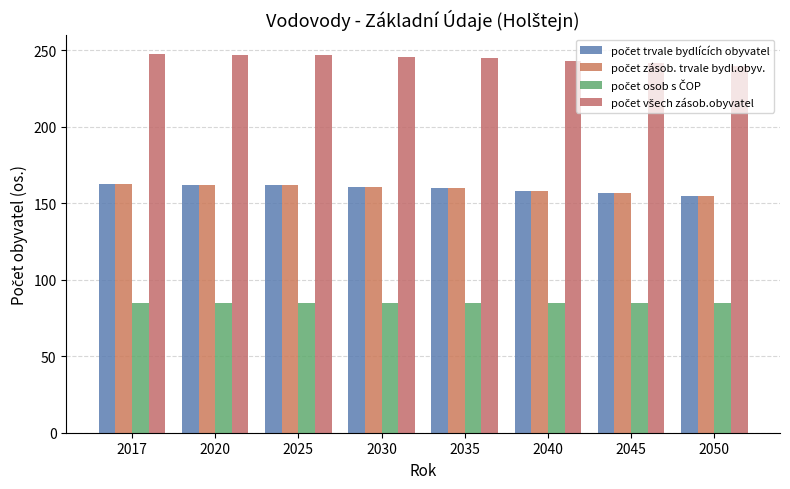

Count the počet zásob. trvale bydl.obyv. values in the range 158 to 162.

5